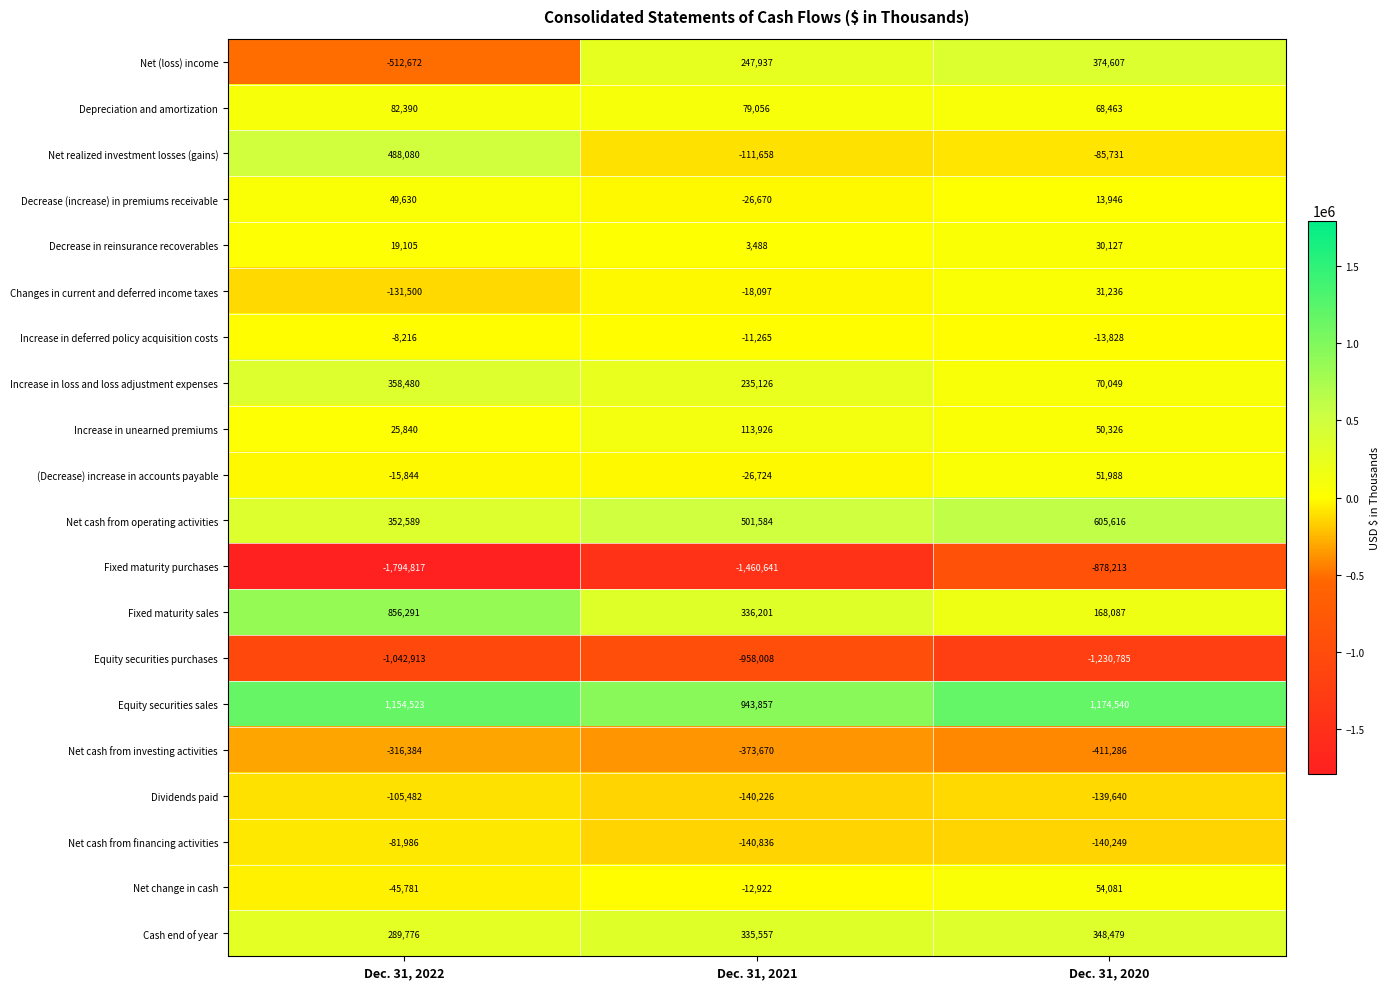

What is the total value across all series at Dec. 31, 2022?

-378891